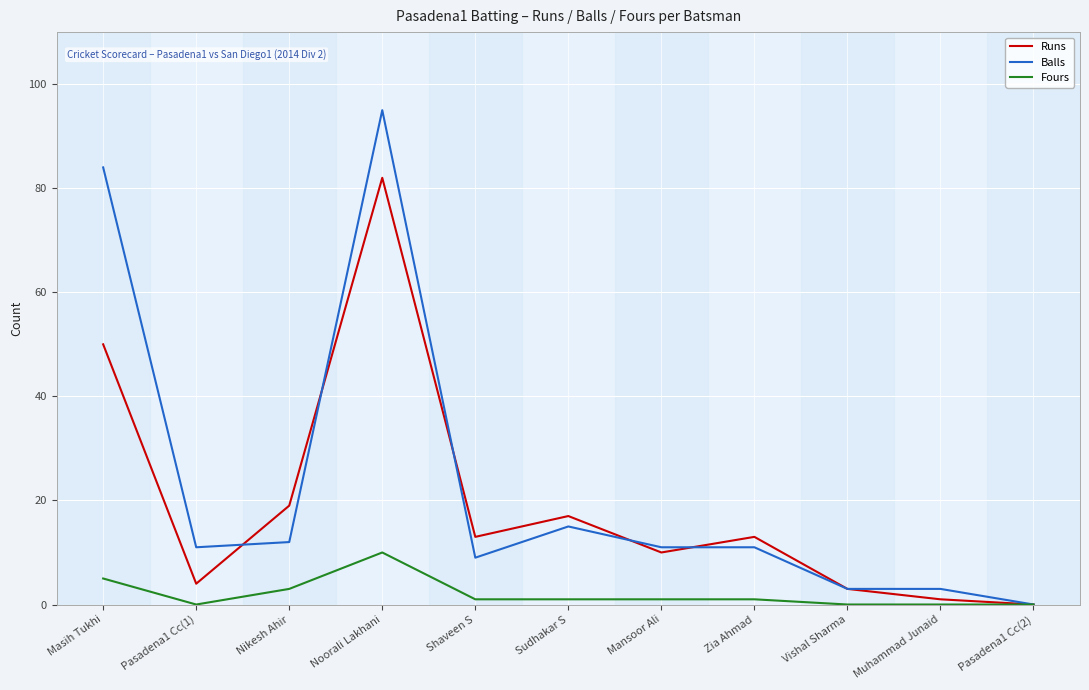

Where is Balls nearest to the value 47?

Sudhakar S